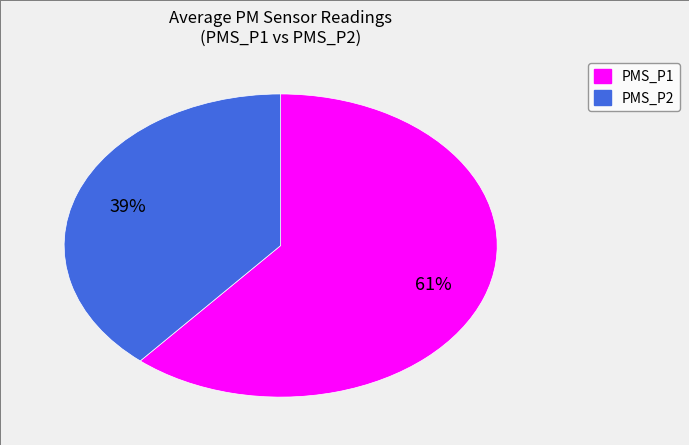

What percentage is the PMS_P1 slice, to the nearest percent?

61%